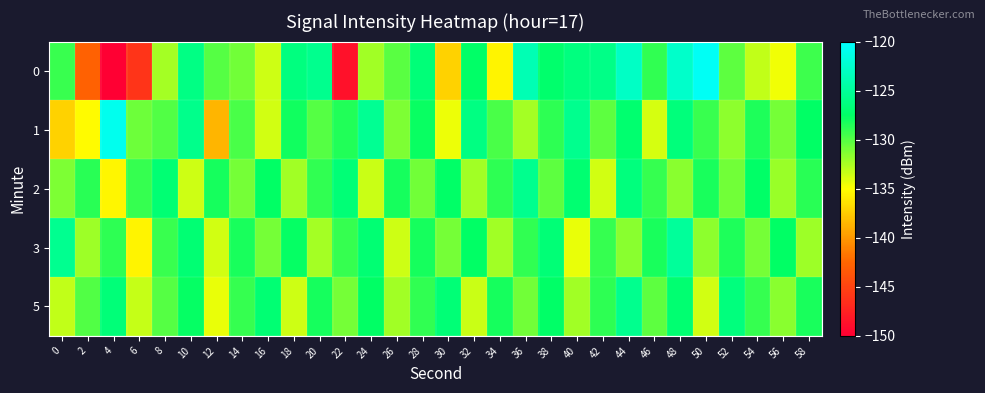

What is the total value across all series at 8?

-648.3